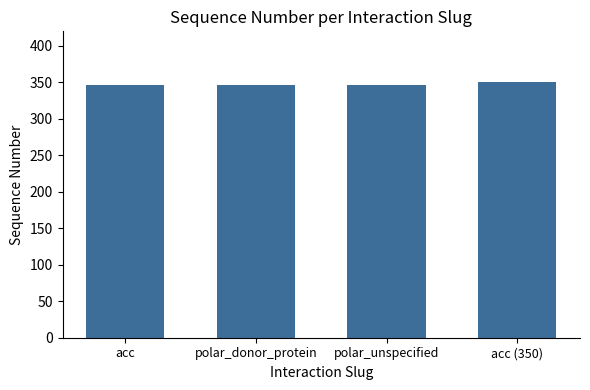

What is the maximum value shown in the chart?

350